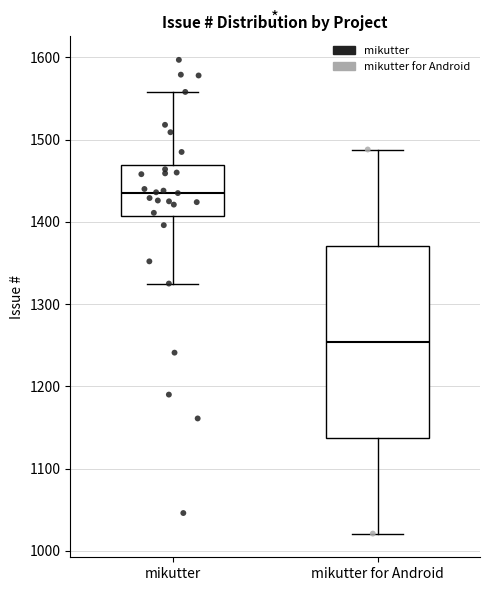

Which box has the lowest median line?

mikutter for Android